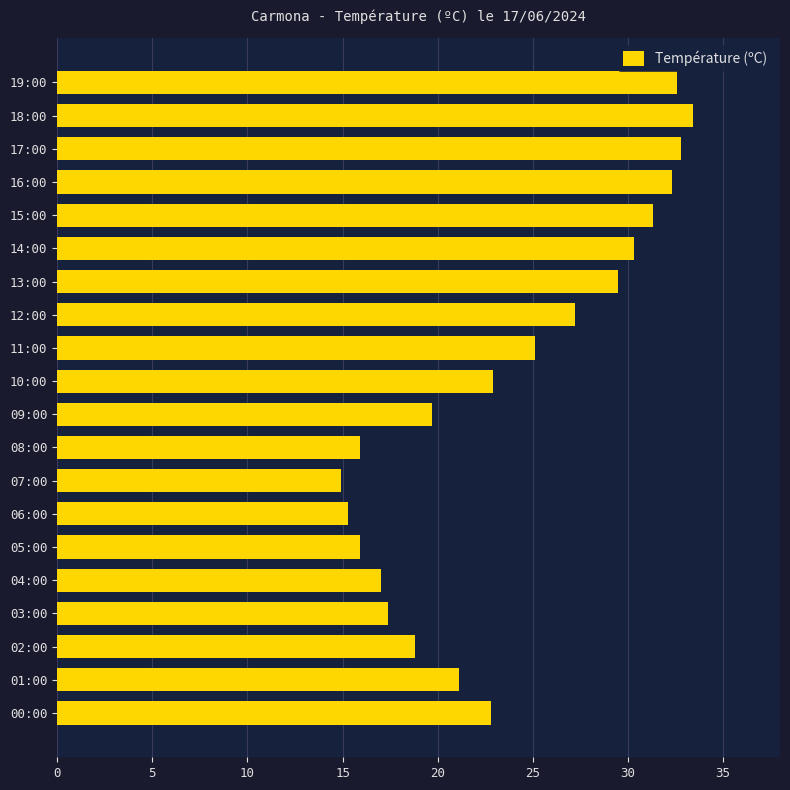

True or false: the data shows 12.2 at 14:00.

False